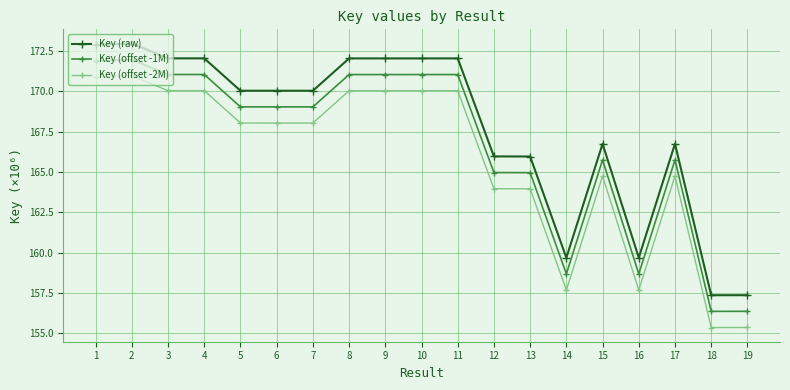

True or false: Key (offset -2M) has more than 1 interior local peaks.

True